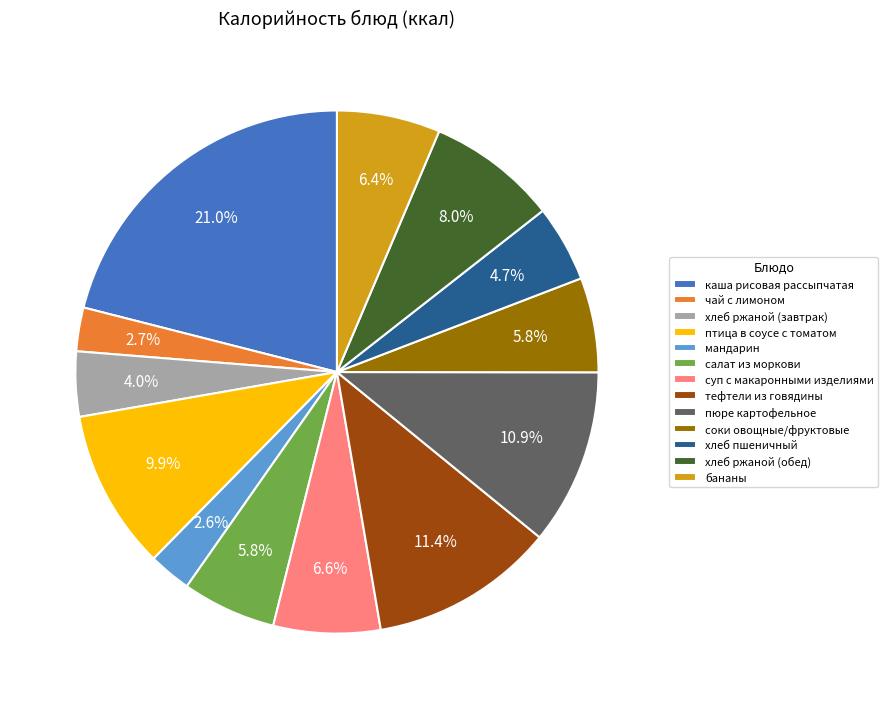

Does мандарин represent more than half of the total?

No